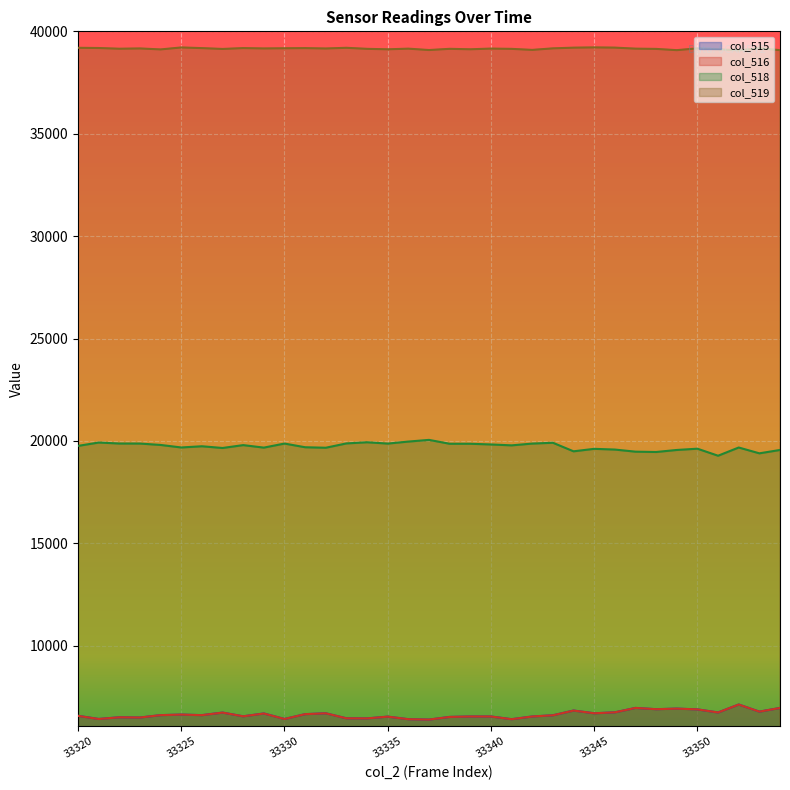

What value does the col_518 series have at 33353, to the nearest 100?

19400